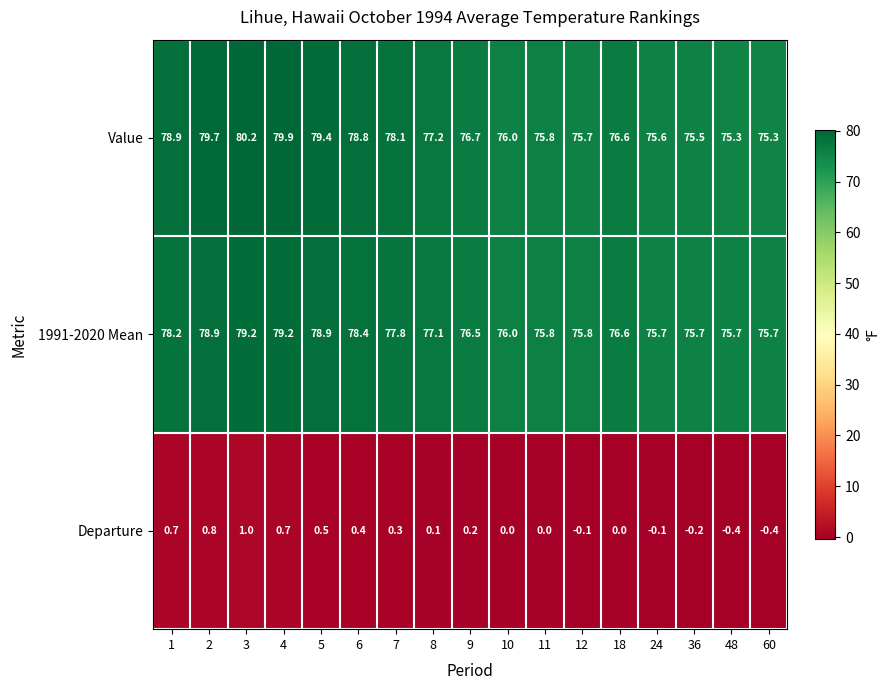

What is the difference between the maximum and minimum values in the Departure series?

1.4